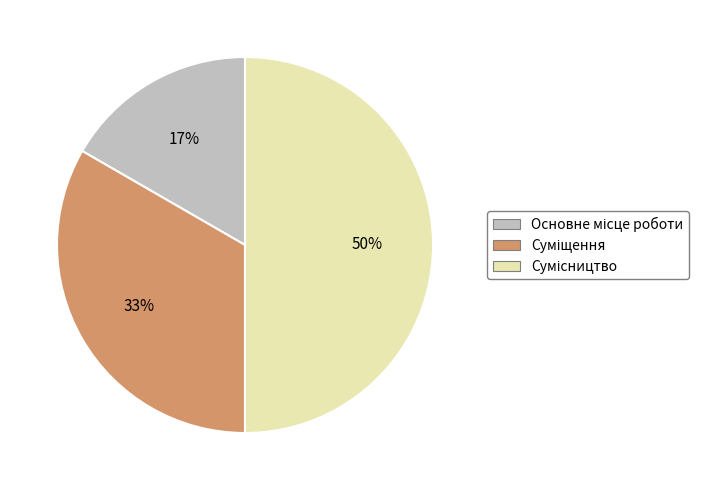

To the nearest percent, what is the average slice percentage?

33%